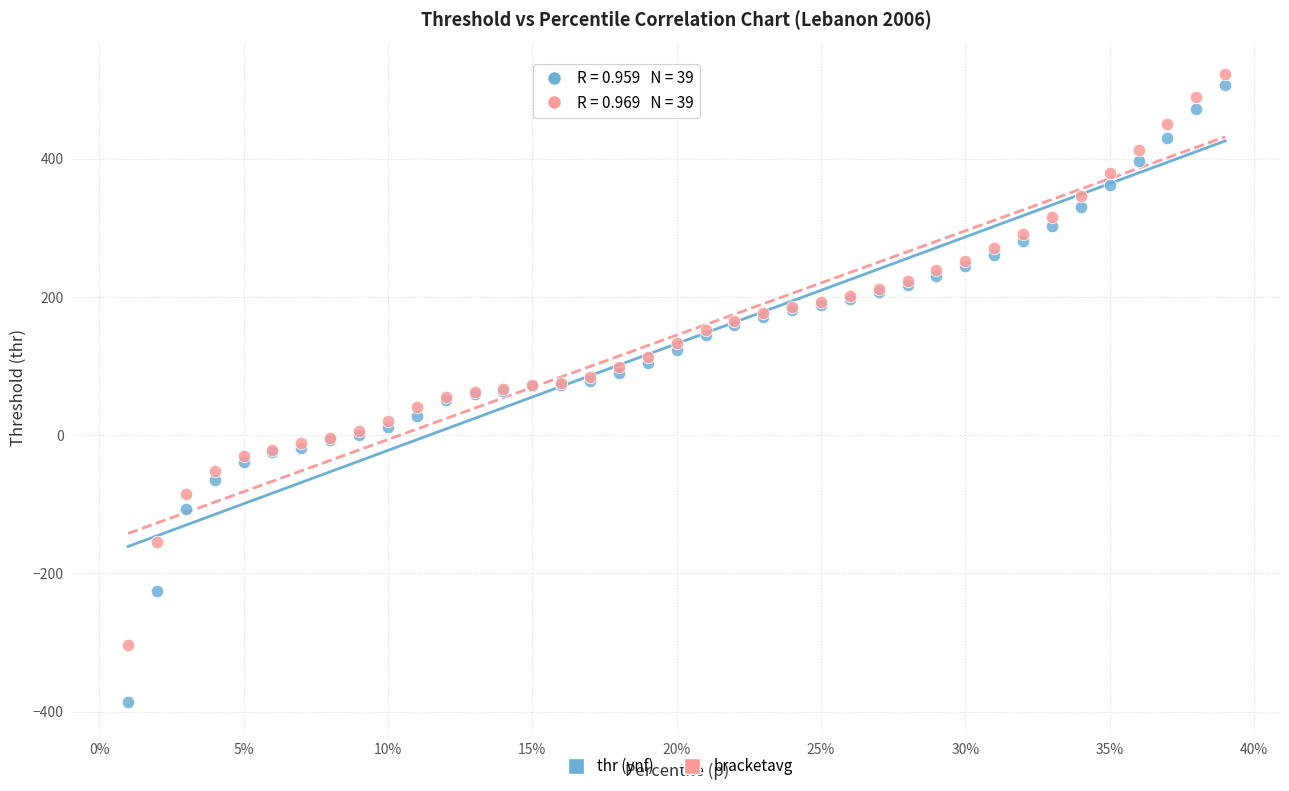

Which series has the largest Y range (max minus min)?

thr (ynf)